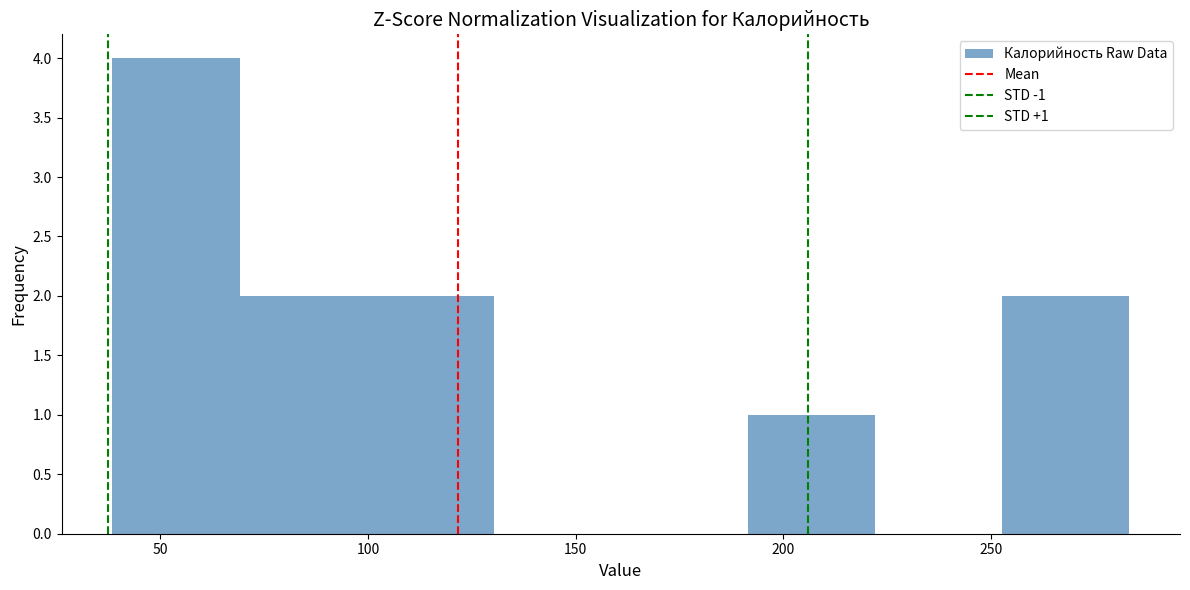

Over which range of the x-axis is the bar tallest?

40 to 70